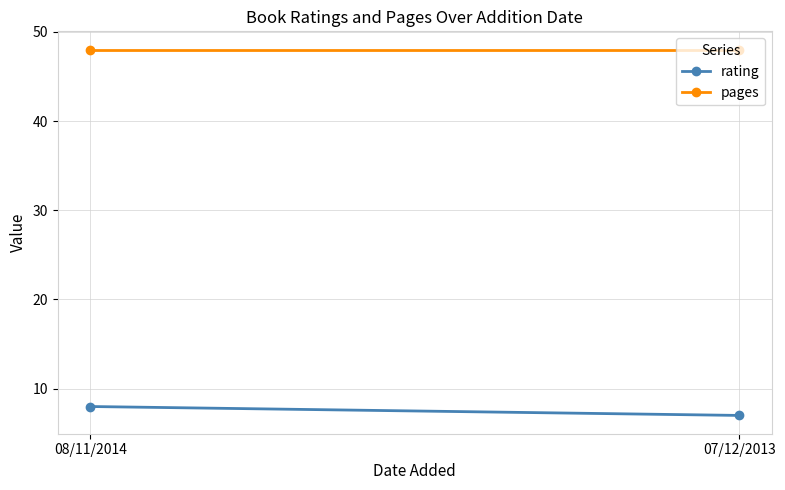

Count the number of categories in the chart.

2